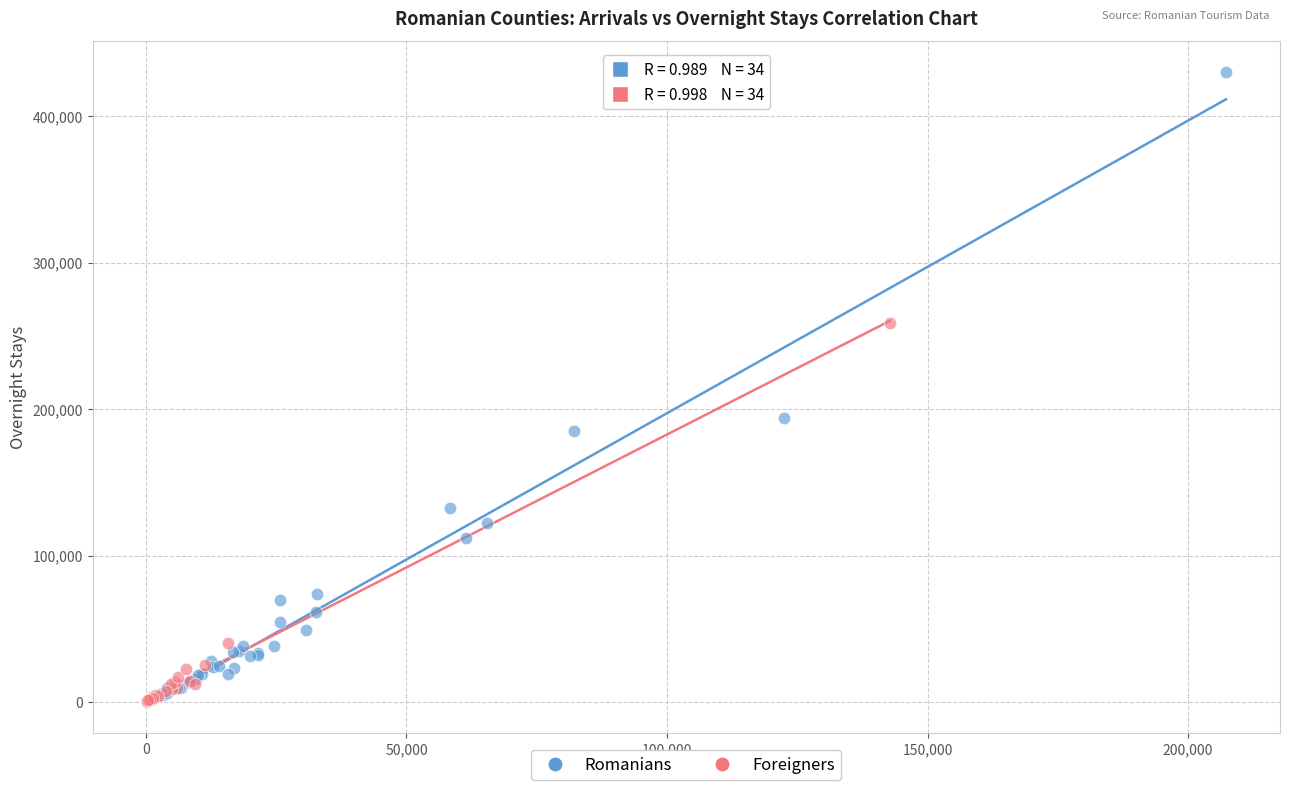

Which series has the widest spread of Y values?

Romanians